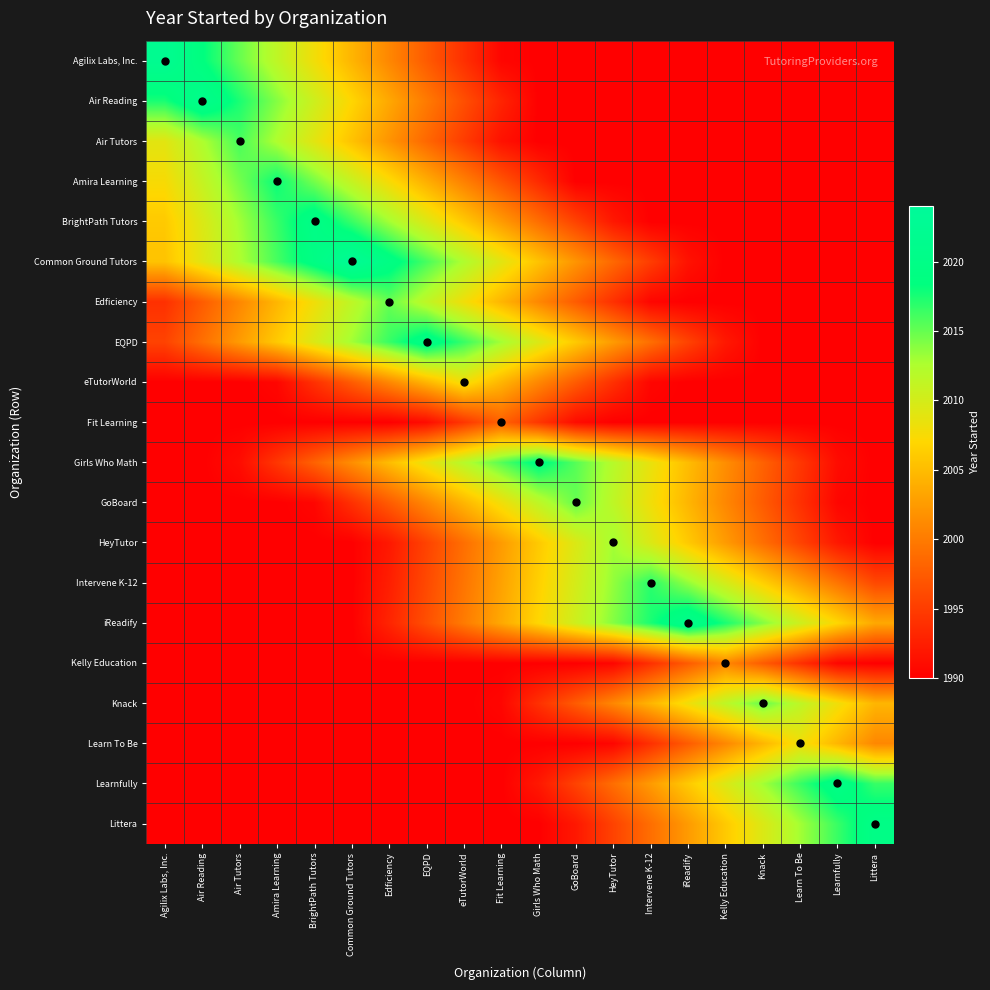

At how many categories does at least one series exceed 1997?

20